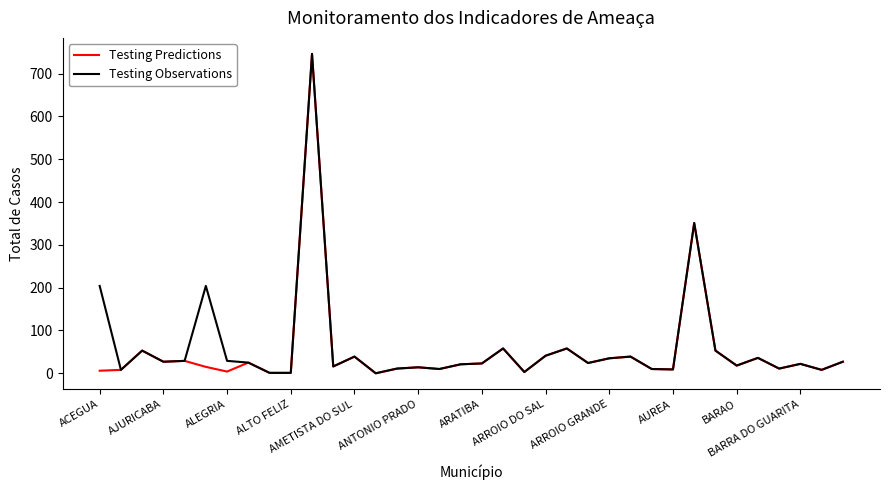

What is the maximum value for Testing Observations?

746